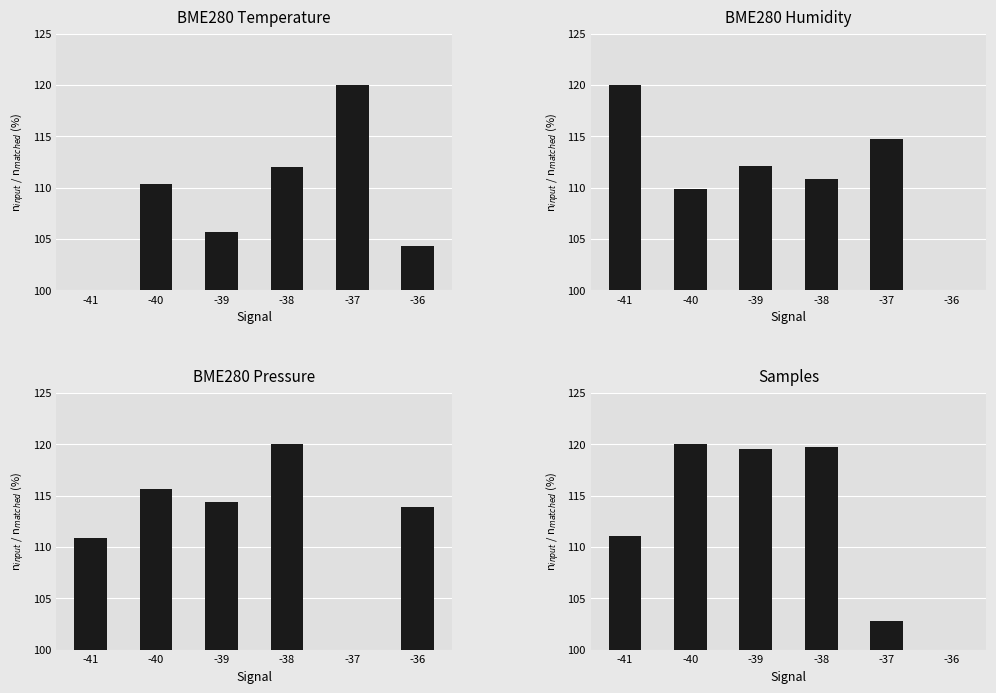

What is the average value of the BME280_pressure series?

112.5